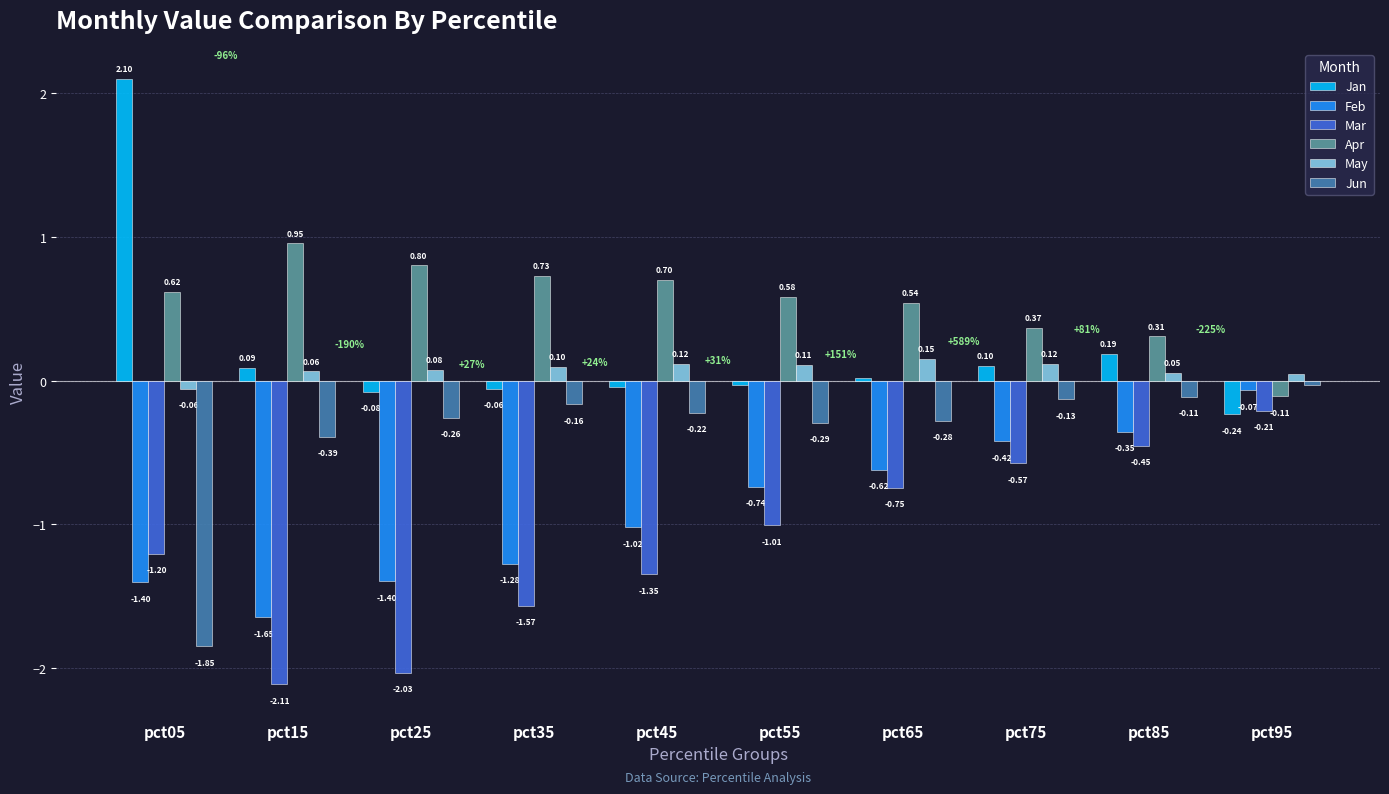

What is the spread (max minus min) of values at pct65?

1.3